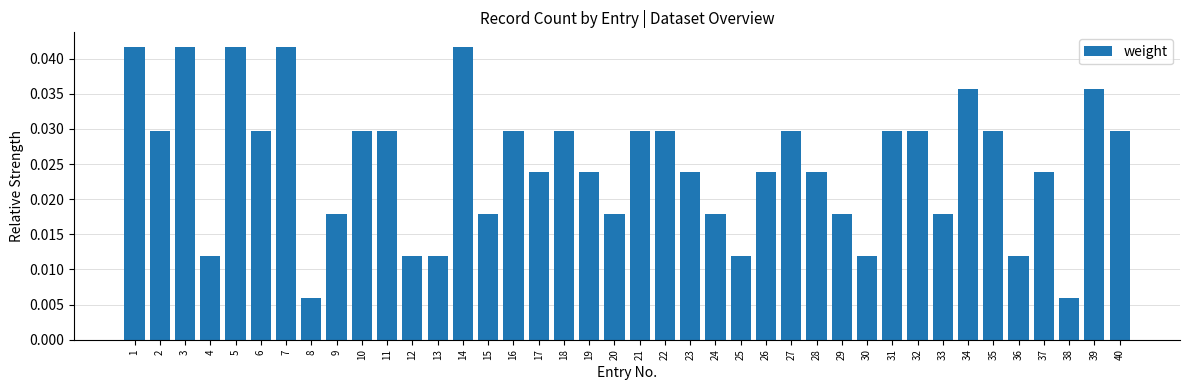

Does the chart contain stacked bars?

No